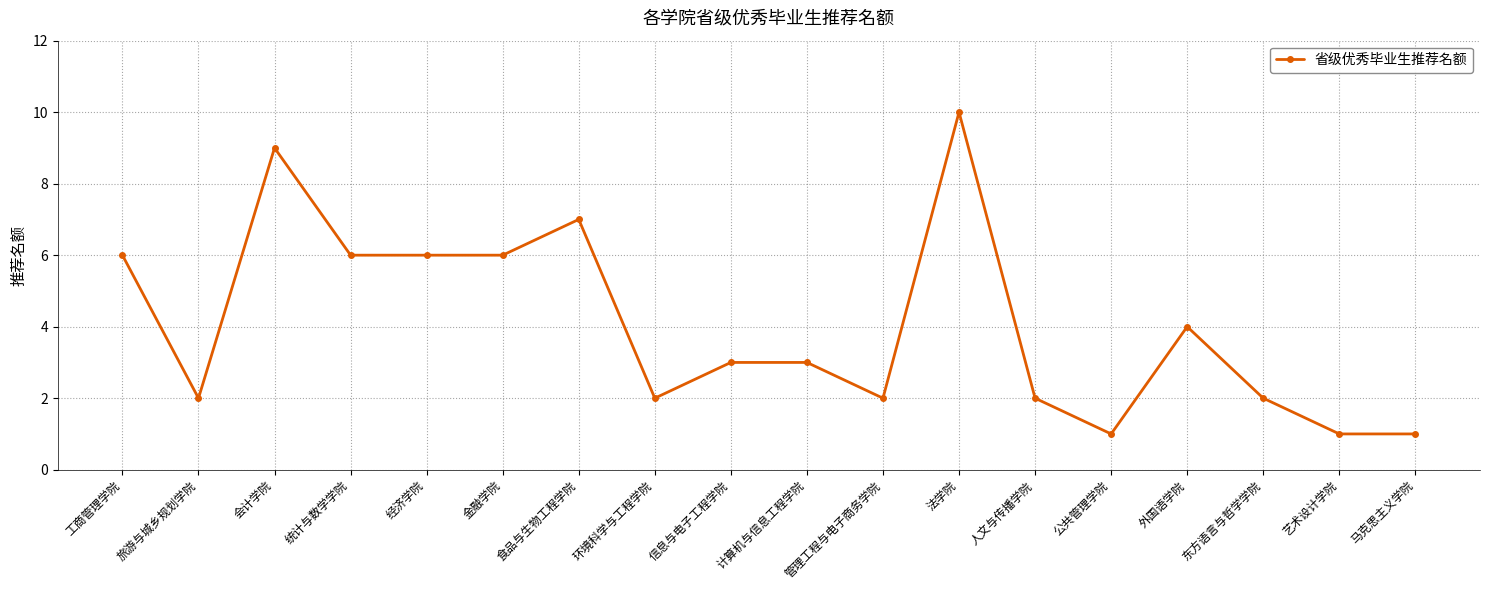

Which label corresponds to the largest value in the chart?

法学院